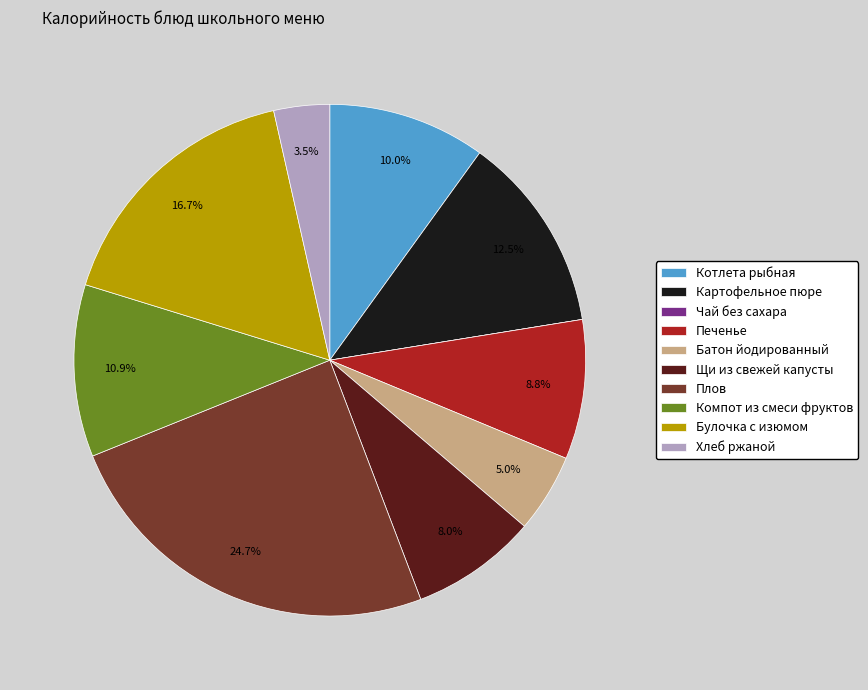

What is the largest slice in the pie chart?

Плов